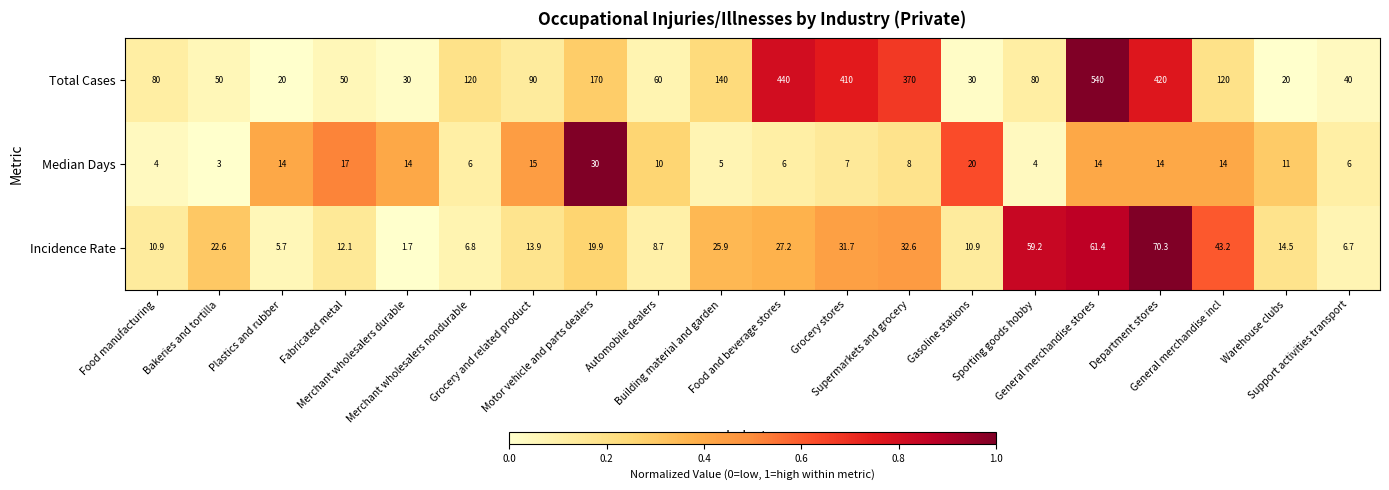

What is the sum of all Total Cases values?

3280.0